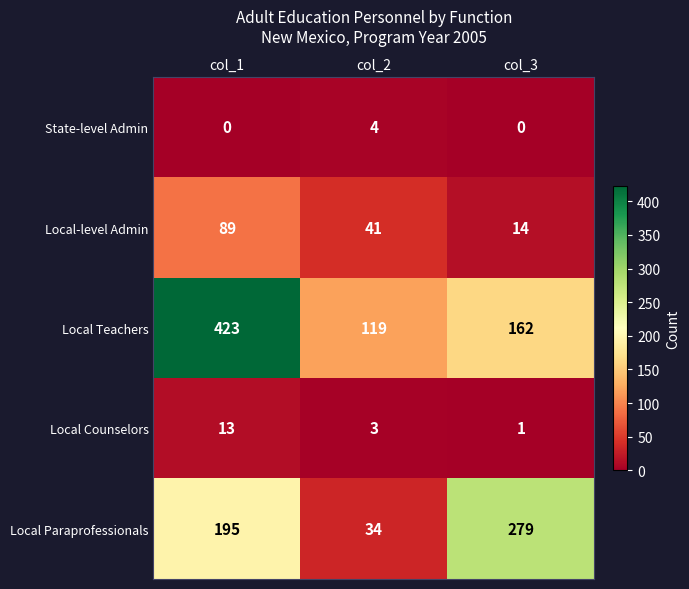

Rank the series at col_3 from lowest to highest value.

State-level Admin, Local Counselors, Local-level Admin, Local Teachers, Local Paraprofessionals